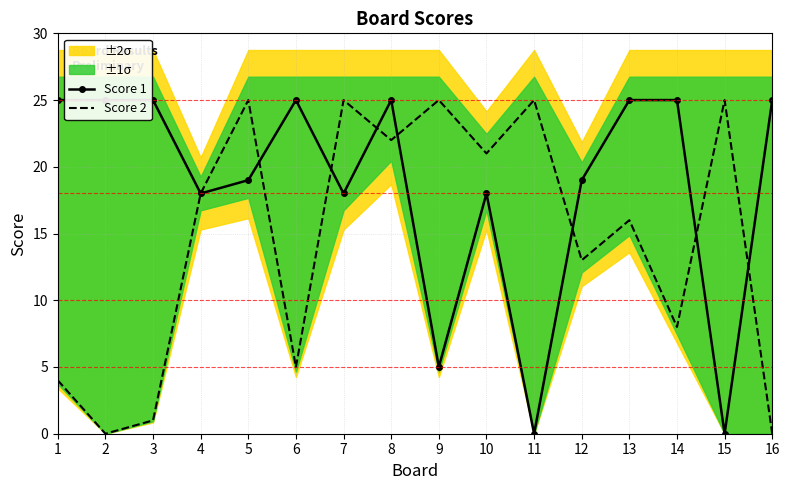

What is the sum of all Score 1 values?

297